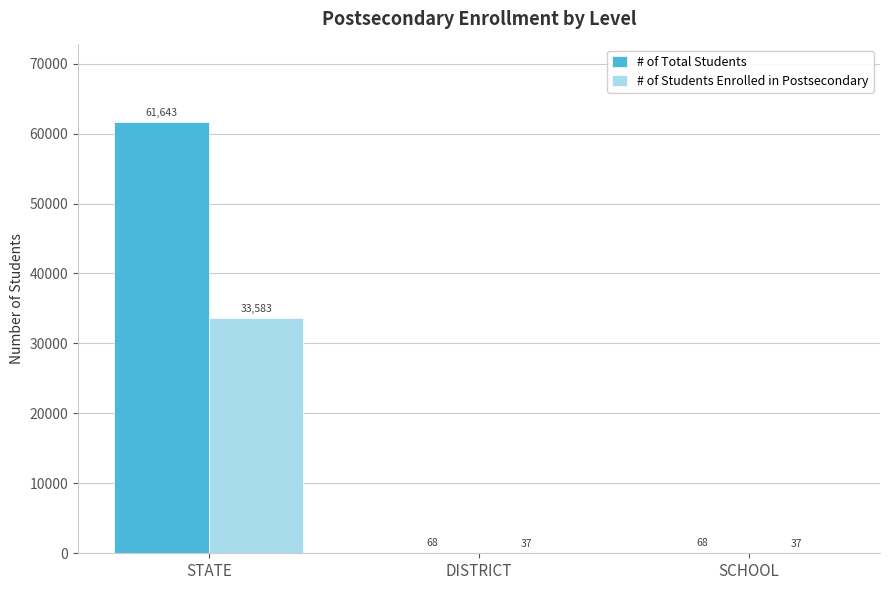

How many series are shown in this chart?

2